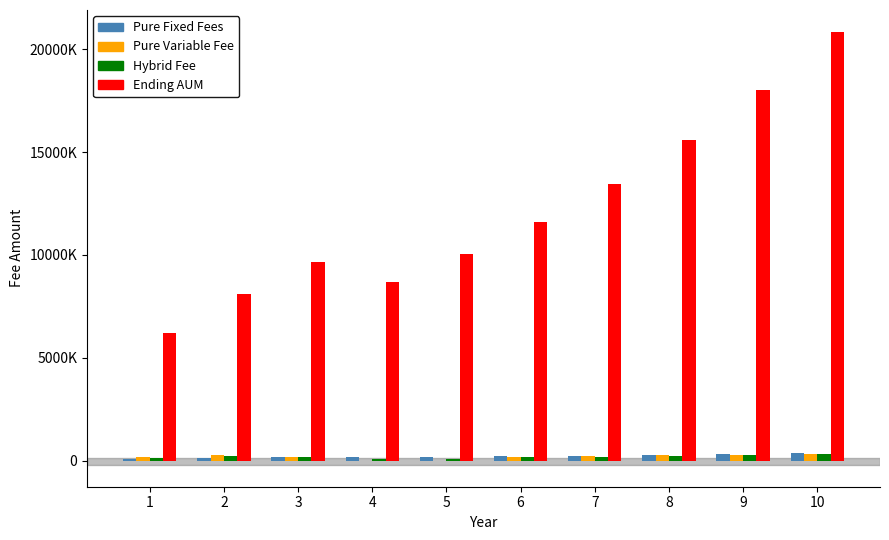

Which category has the lowest value in the Pure Fixed Fees series?

1